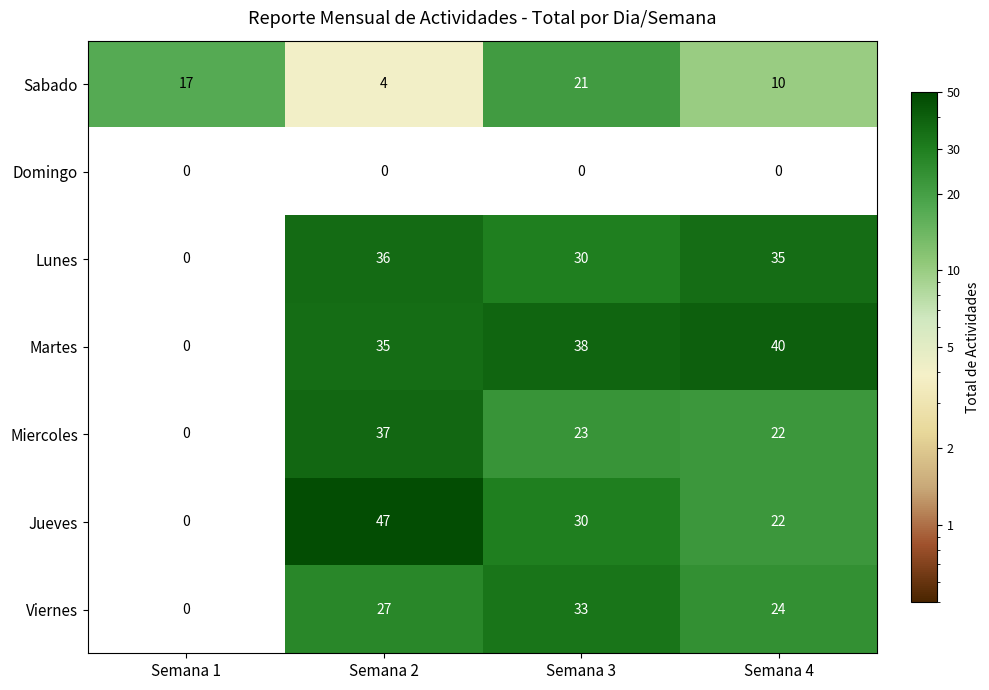

Is it true that Jueves equals 47 at Semana 3?

False